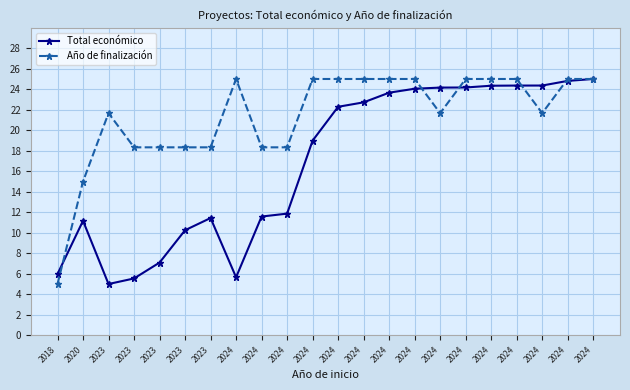

Reading left to right, transcribe all the data shown in this chart.

Total económico: 6.0	11.2	5.0	5.5	7.1	10.2	11.4	5.7	11.6	11.9	19.0	22.3	22.7	23.7	24.0	24.2	24.2	24.3	24.4	24.4	24.8	25.0
Año de finalización: 5.0	15.0	21.7	18.3	18.3	18.3	18.3	25.0	18.3	18.3	25.0	25.0	25.0	25.0	25.0	21.7	25.0	25.0	25.0	21.7	25.0	25.0